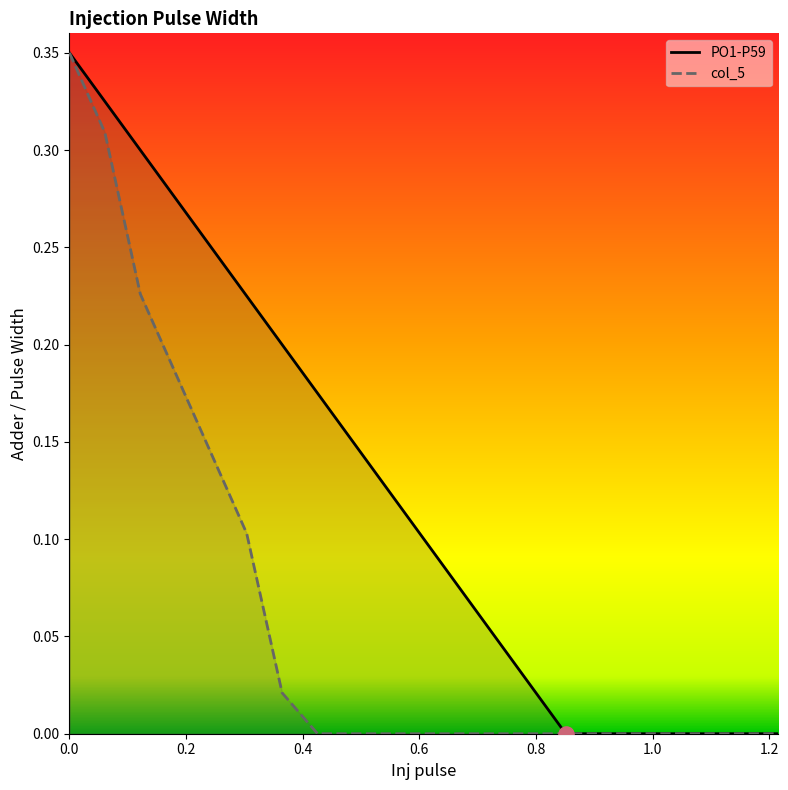

What are all the series names shown in the legend?

PO1-P59, col_5